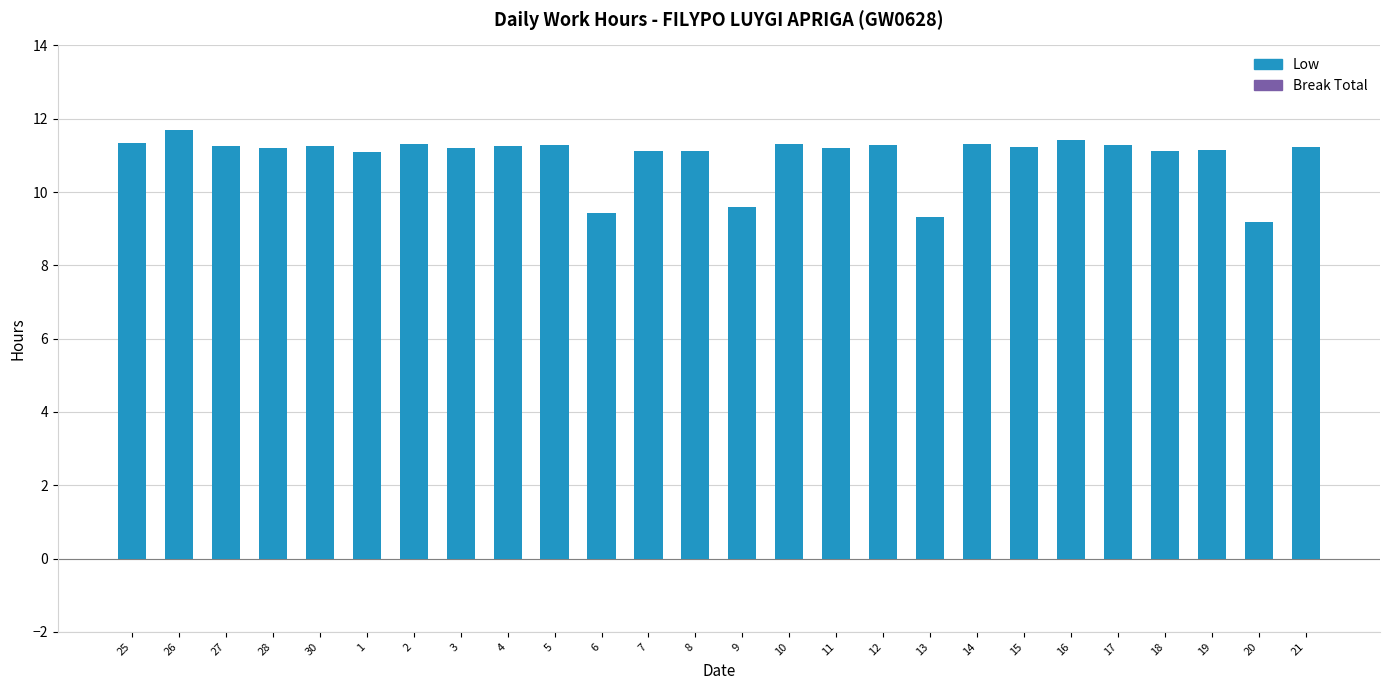

The chart shows a value of 6.3 at 3. True or false?

False